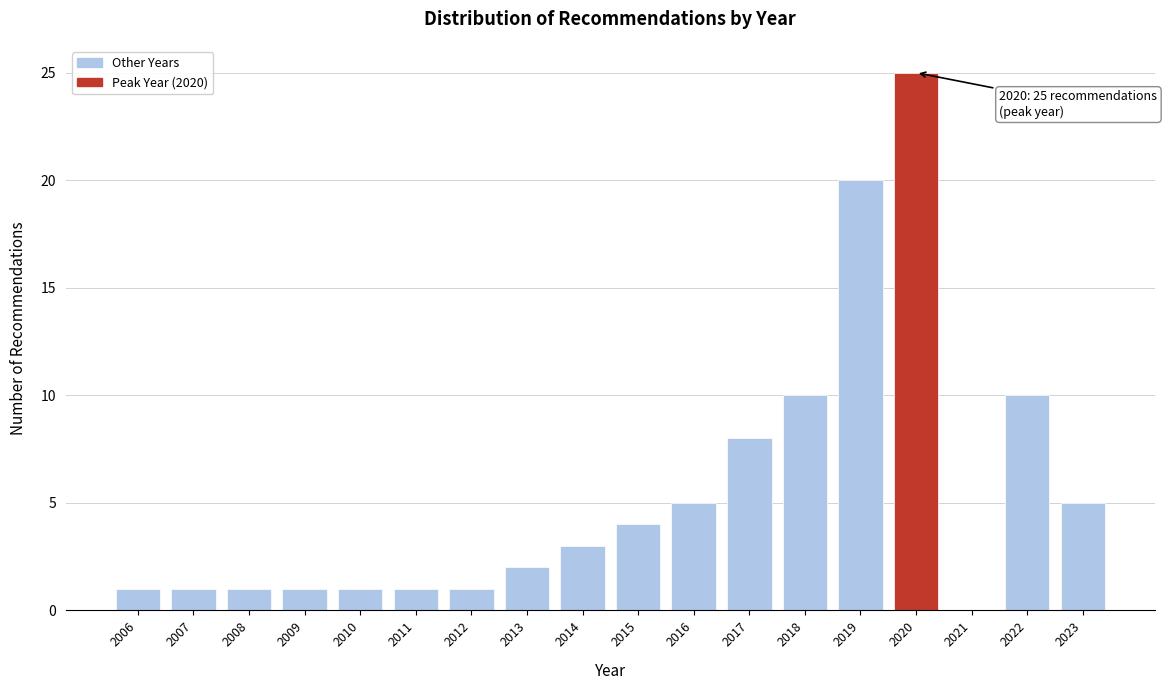

Reading left to right, list all the values displayed in this chart.

2006=1	2007=1	2008=1	2009=1	2010=1	2011=1	2012=1	2013=2	2014=3	2015=4	2016=5	2017=8	2018=10	2019=20	2020=25	2021=0	2022=10	2023=5